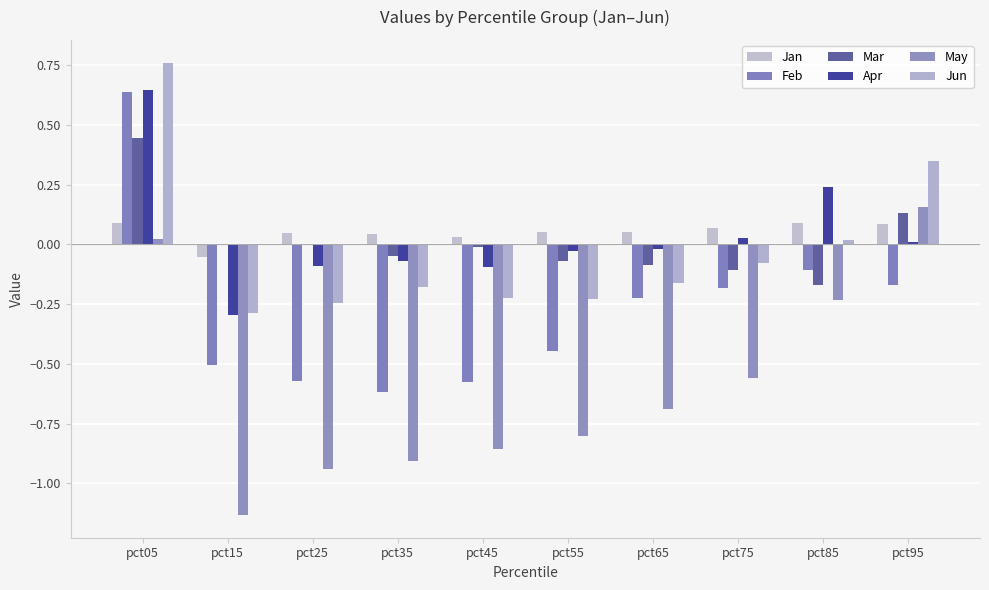

At how many categories does at least one series exceed 0?

10